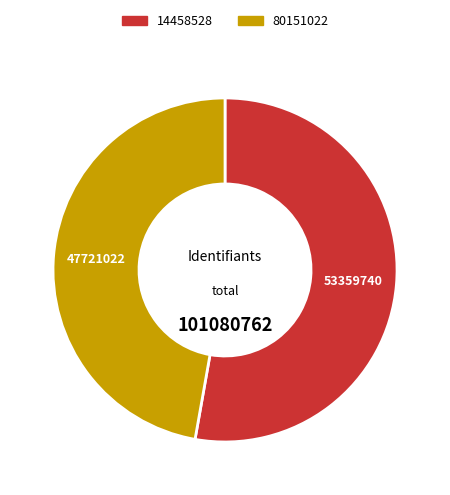

Do 14458528 and 80151022 together represent more than half of the pie?

Yes